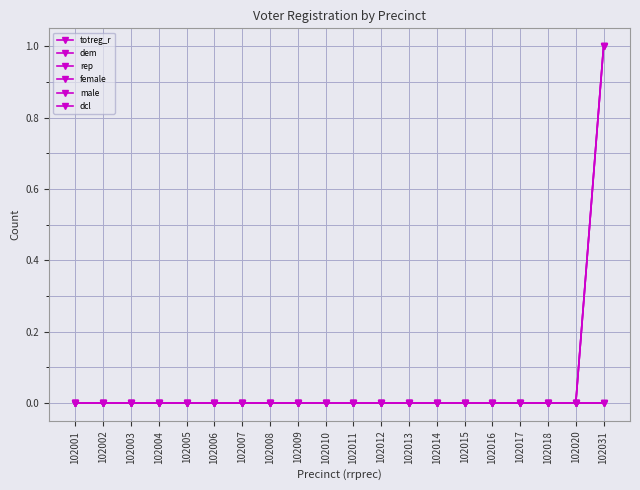

True or false: dem and female cross at least once.

False